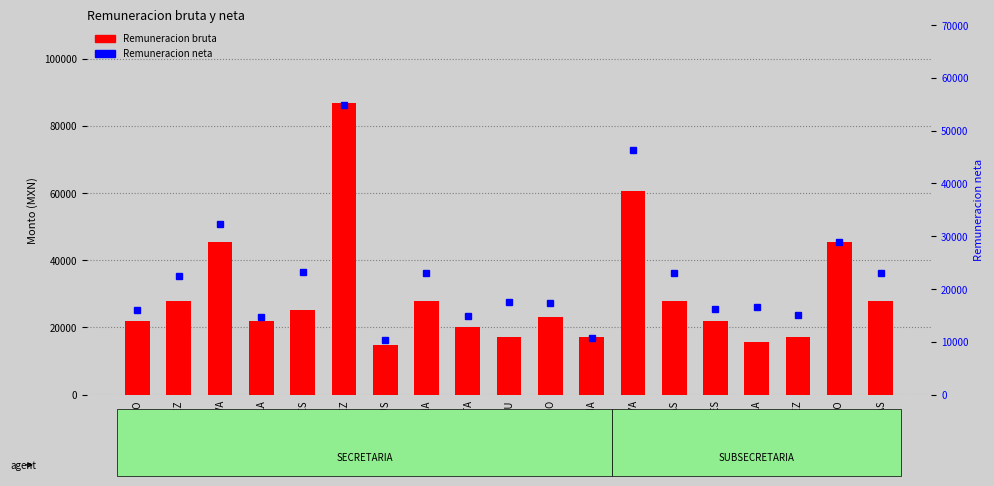

Which label corresponds to the largest value in the chart?

MARTINEZ